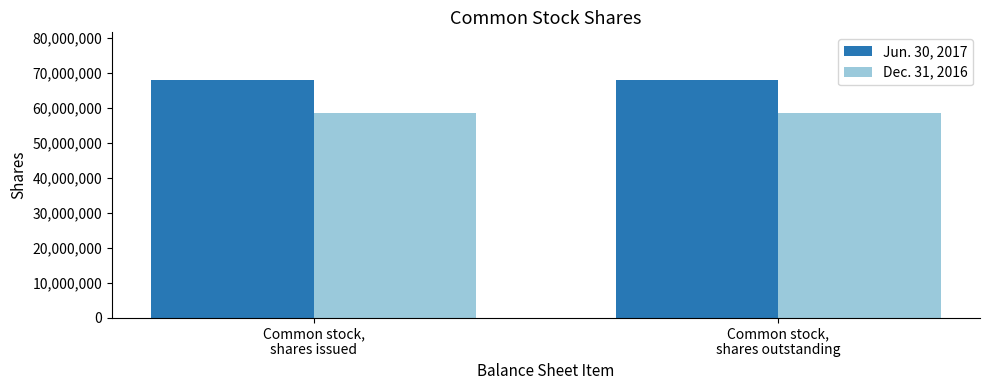

True or false: Dec. 31, 2016 has a value of 25659125 at Common stock,
shares issued.

False